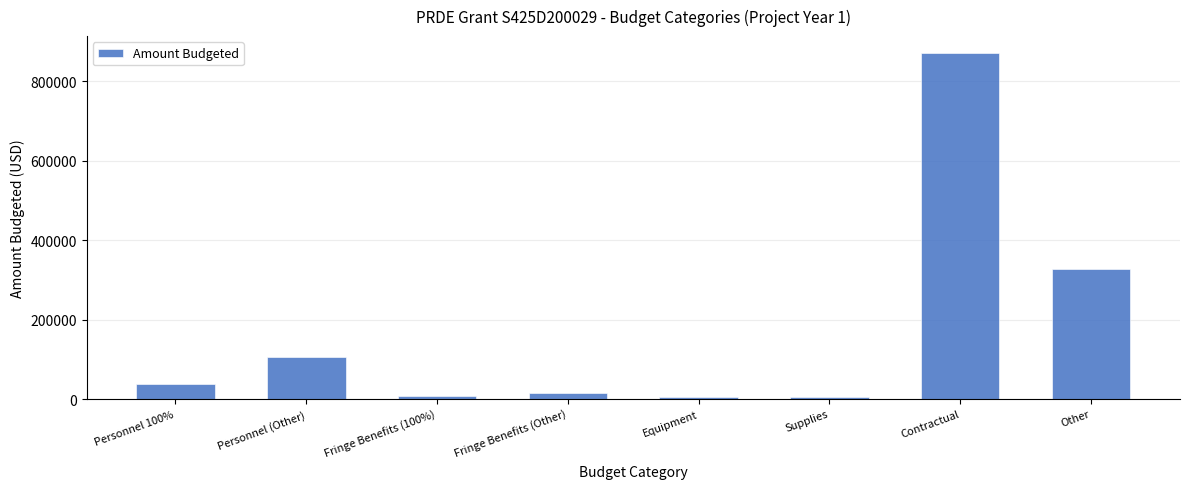

Where is the data nearest to the value 437000?

Other